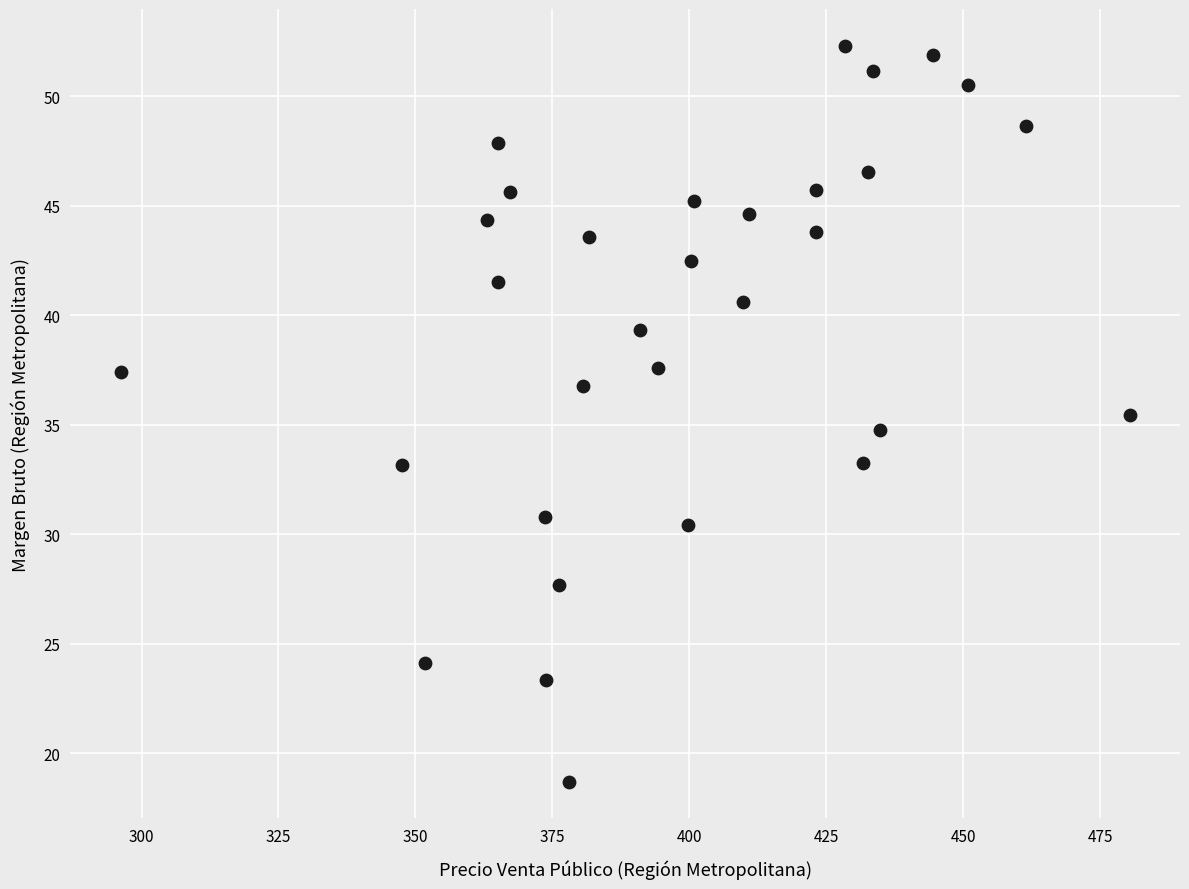

What is the range of Y values (max minus min)?

33.6